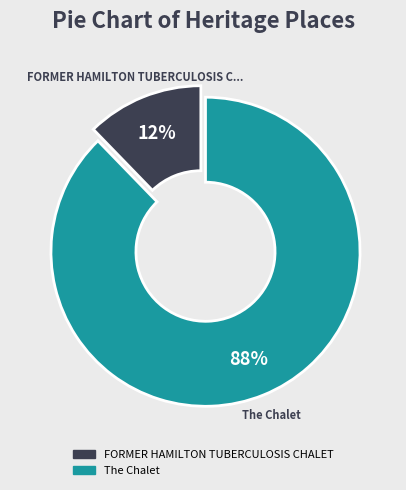

What is the largest slice in the pie chart?

The Chalet